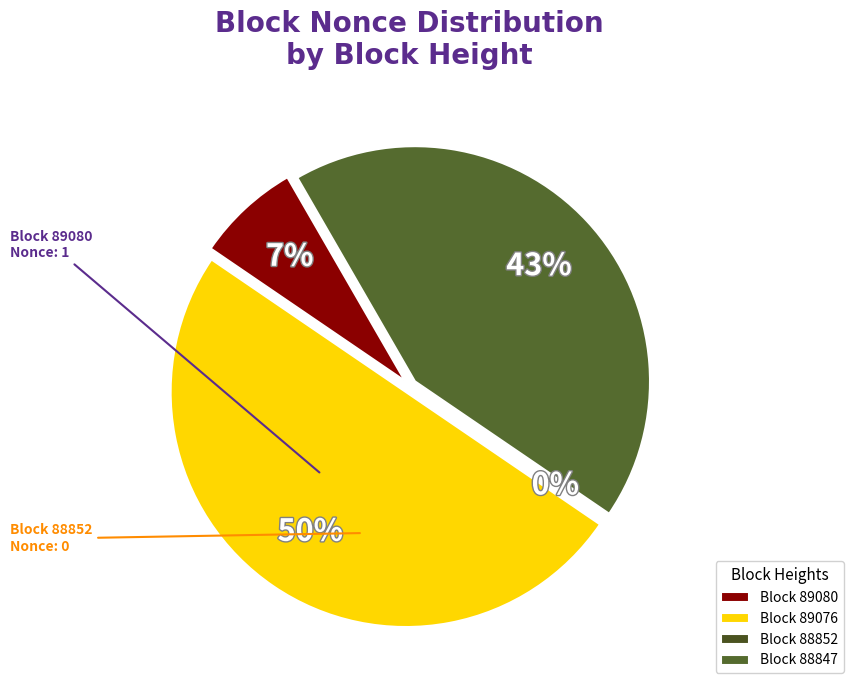

To the nearest percent, what is the combined percentage of 88852 and 89080?

7%